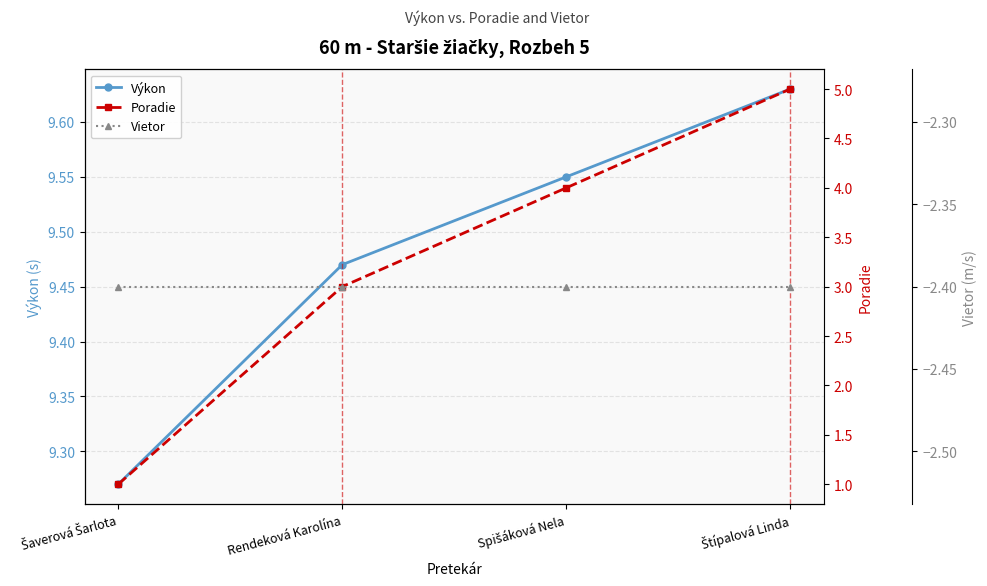

Reading right to left, transcribe all the data shown in this chart.

Výkon: Štípalová Linda=9.6	Spišáková Nela=9.6	Rendeková Karolína=9.5	Šaverová Šarlota=9.3
Poradie: Štípalová Linda=5.0	Spišáková Nela=4.0	Rendeková Karolína=3.0	Šaverová Šarlota=1.0
Vietor: Štípalová Linda=-2.4	Spišáková Nela=-2.4	Rendeková Karolína=-2.4	Šaverová Šarlota=-2.4